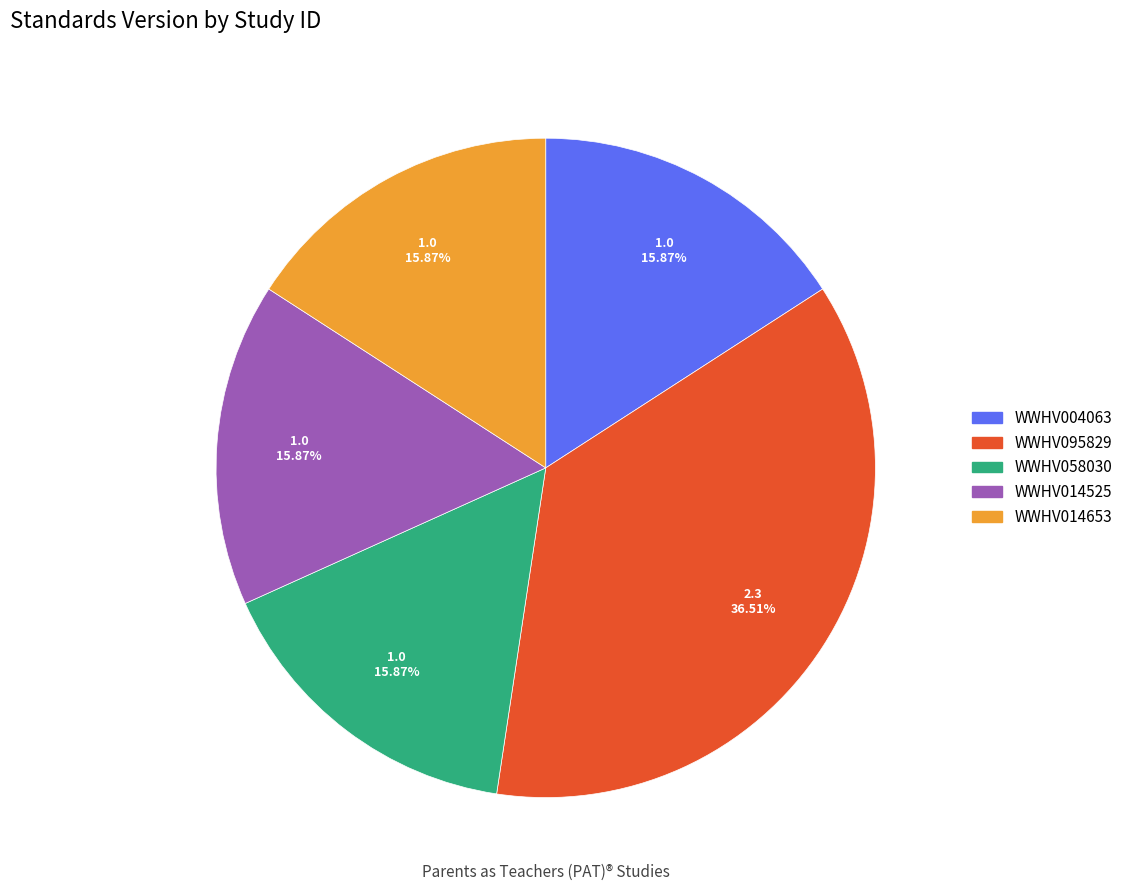

How many slices are in this pie chart?

5